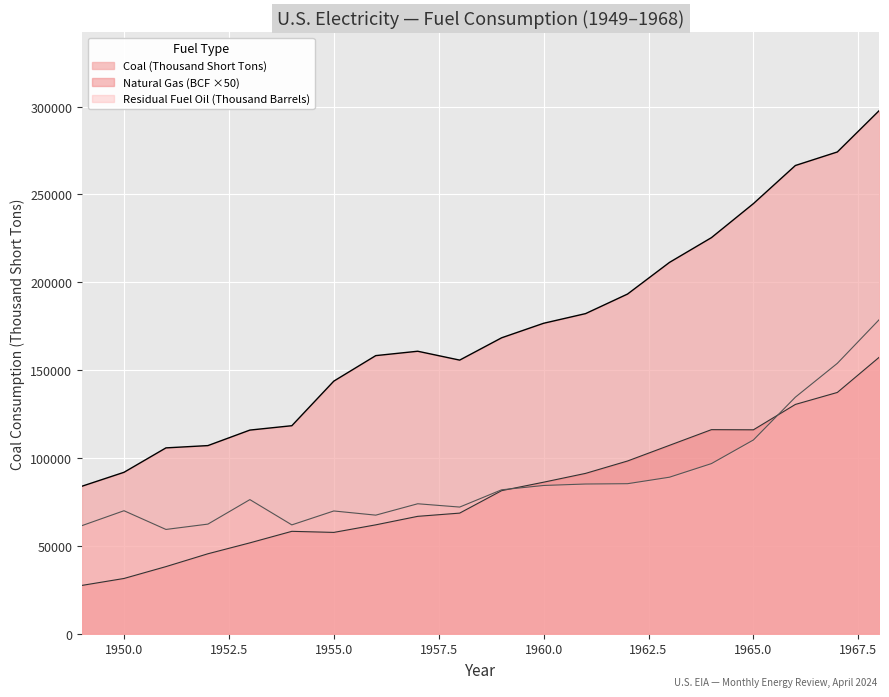

At which label does Residual Fuel Oil (Thousand Barrels) reach its minimum?

1951